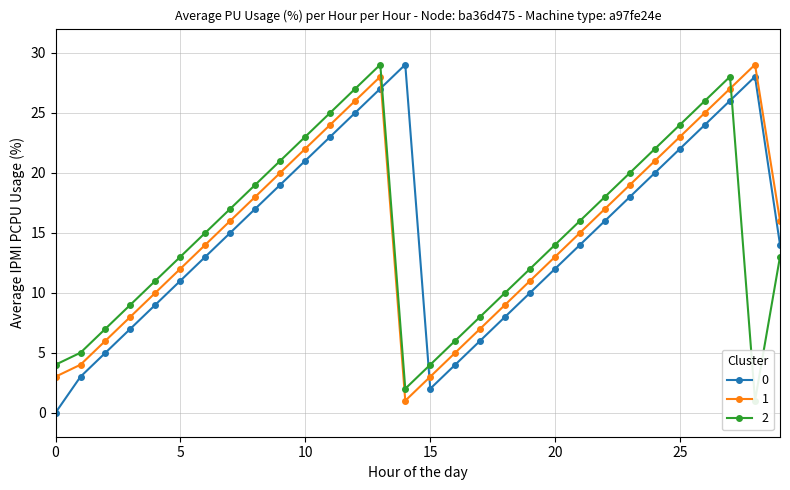

True or false: col_5 has a value of 48 at 28.

False